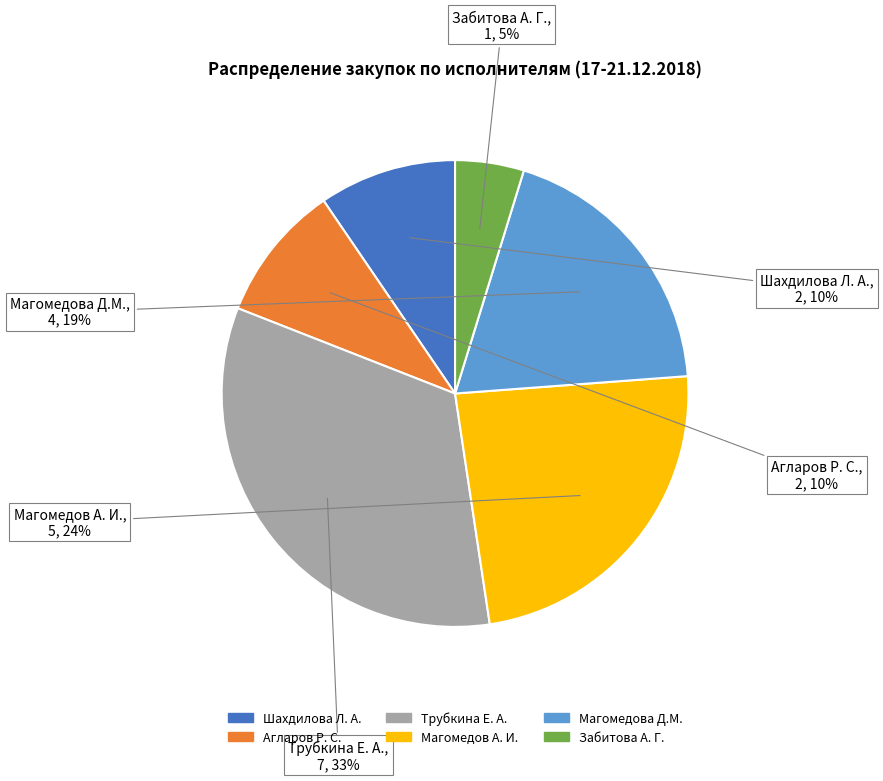

Do Магомедов А. И. and Магомедова Д.М. together represent more than half of the pie?

No